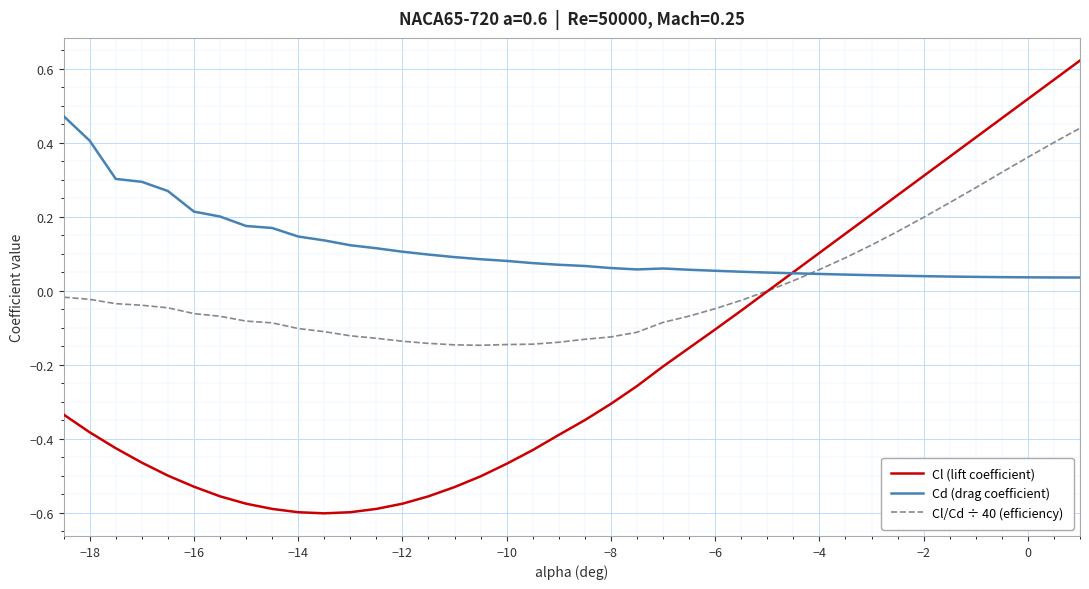

Which series has the largest range (max minus min)?

Cl (lift coefficient)